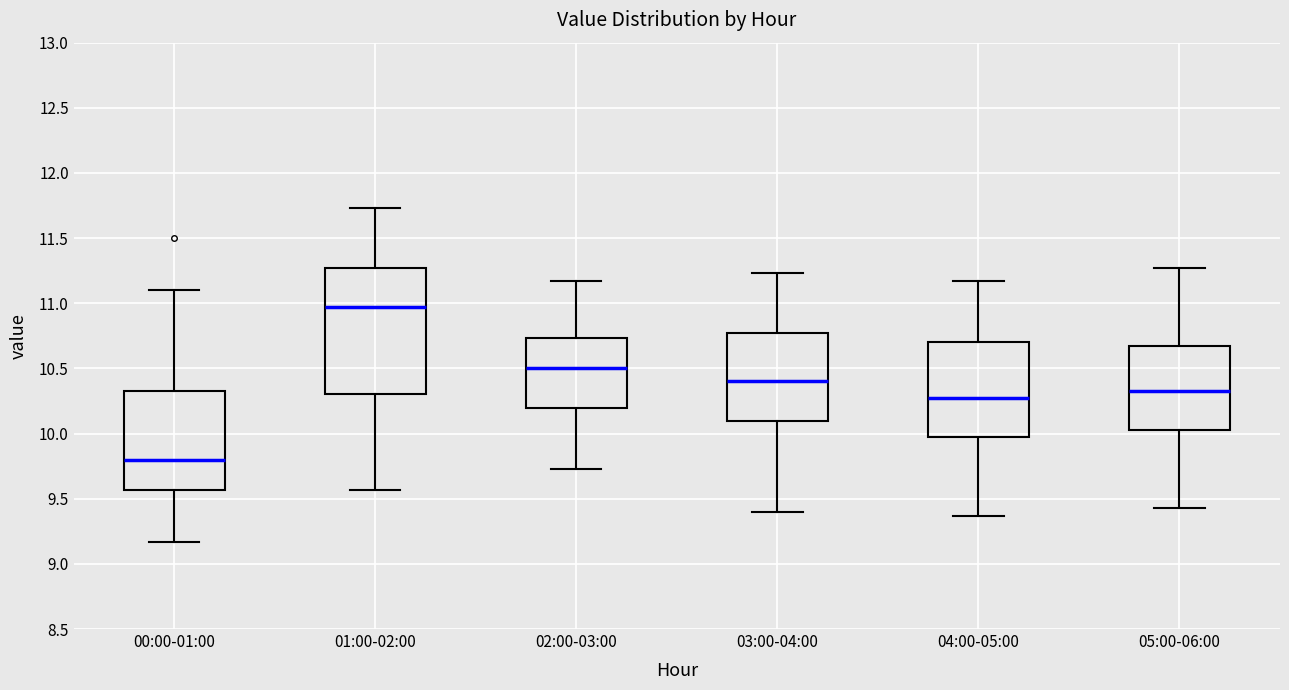

Which box has the highest median line?

01:00-02:00